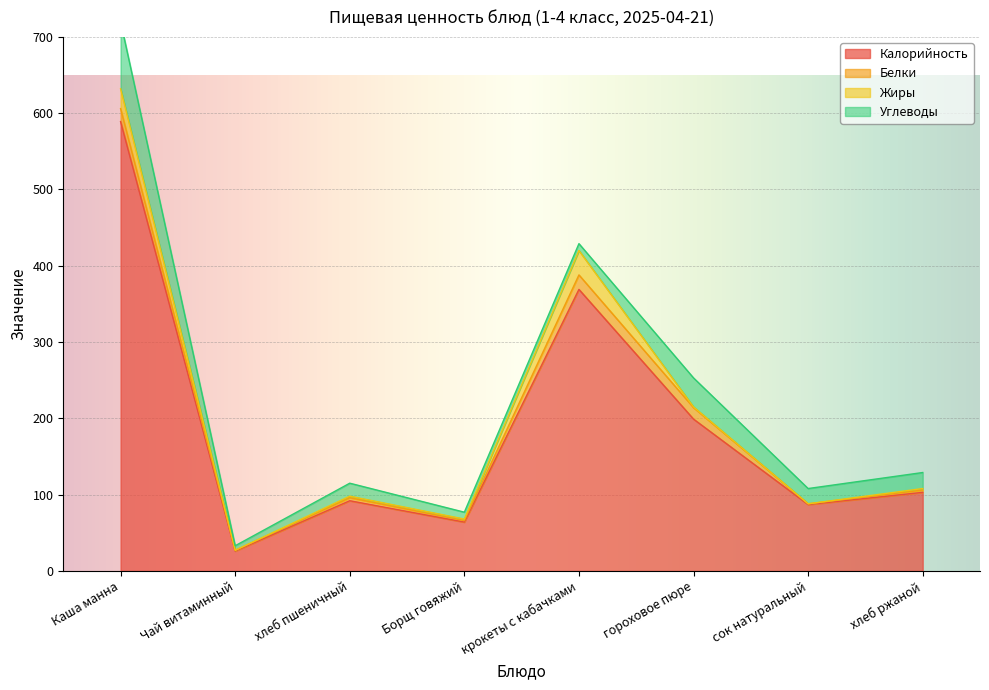

Rank the series at гороховое пюре from lowest to highest value.

Жиры, Белки, Углеводы, Калорийность